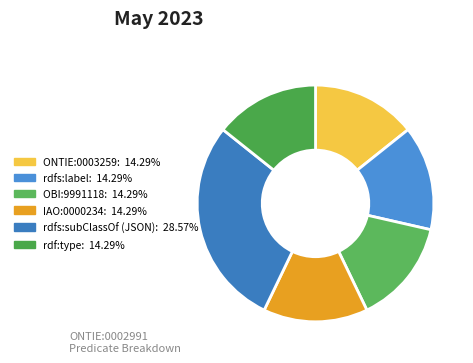

Count the number of slices in the pie.

6